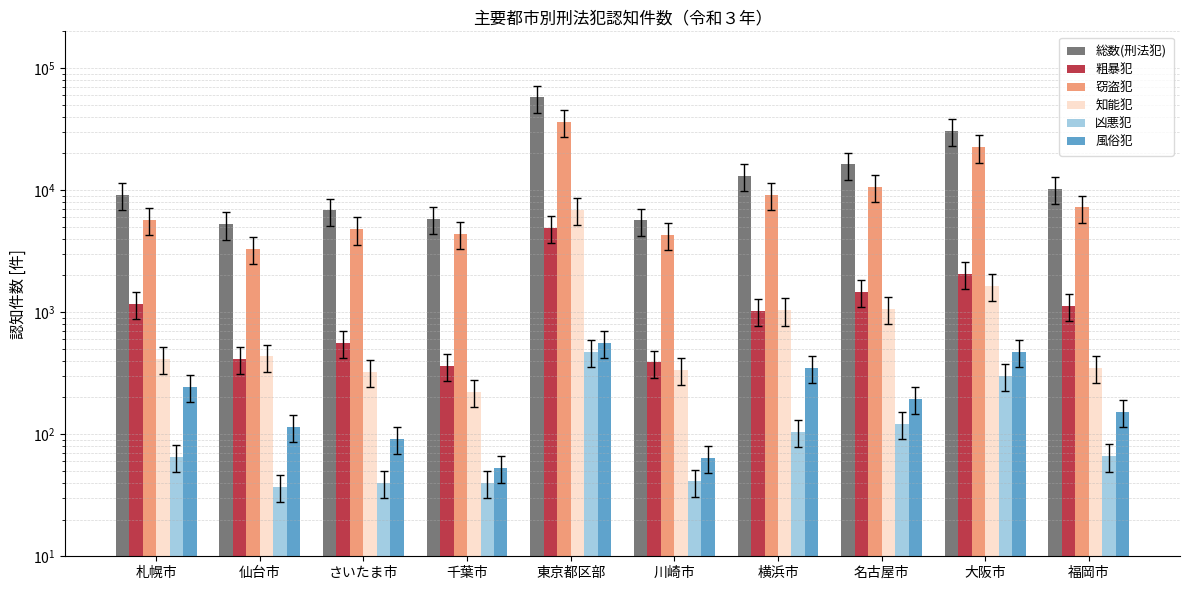

What are all the series names shown in the legend?

総数(刑法犯), 粗暴犯, 窃盗犯, 知能犯, 凶悪犯, 風俗犯